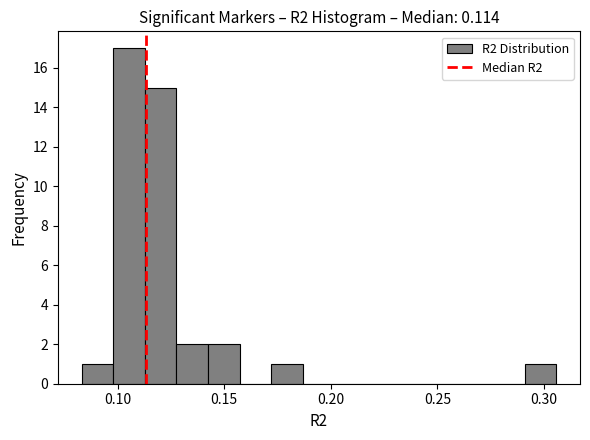

Read against the x-axis, roughly where is the centre of the tallest bar?

0.105